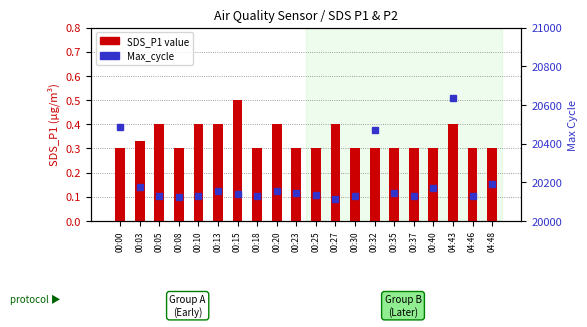

Between 00:15 and 00:20, which is larger?

00:15